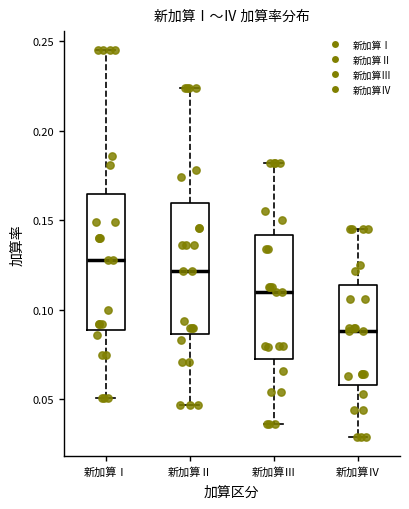

Which box's median line is the lowest?

新加算Ⅳ